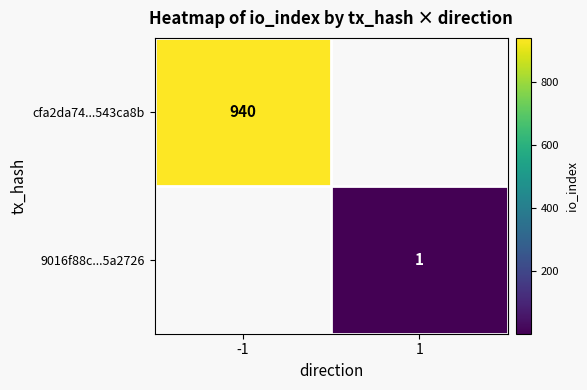

Is the value of cfa2da74...543ca8b at -1 greater than the value of 9016f88c...5a2726 at 1?

Yes